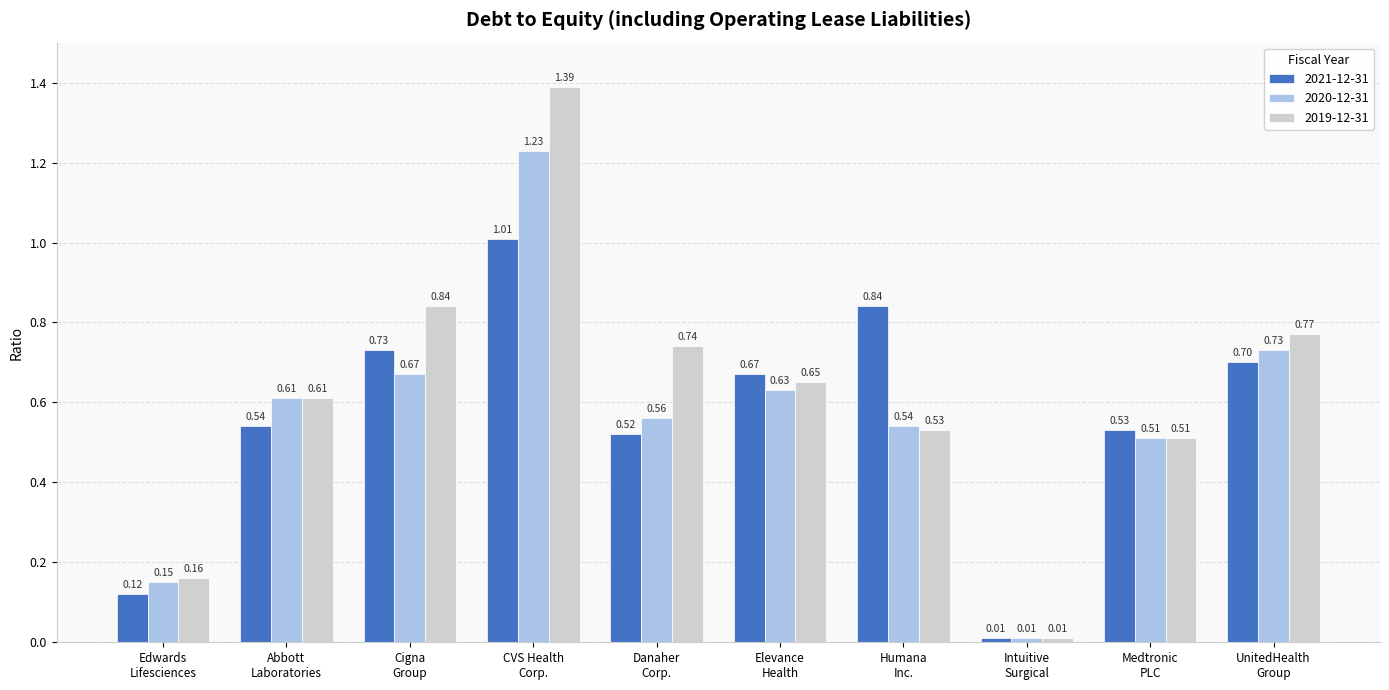

What position from the left is Humana
Inc.?

7